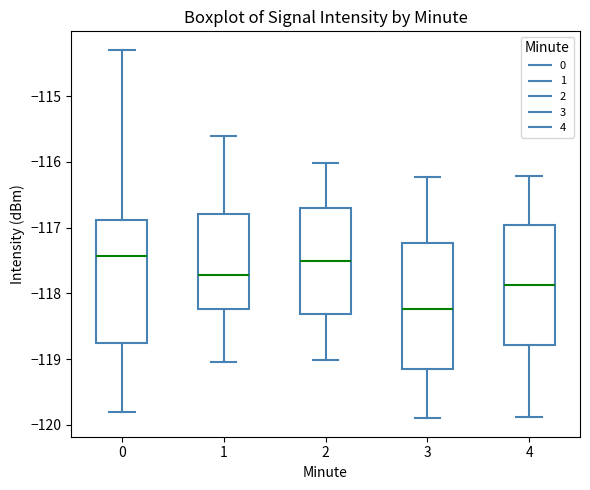

Reading left to right, read every box against the y-axis: the position of its median line, the range the box covers, and the ends of its whiskers. The values are not printed on the chart, so give them approximately, as read against the axis.

0: median -117.4, box -118.8 to -116.9, whiskers -119.8 to -114.3
1: median -117.7, box -118.2 to -116.8, whiskers -119.0 to -115.6
2: median -117.5, box -118.3 to -116.7, whiskers -119.0 to -116.0
3: median -118.2, box -119.2 to -117.2, whiskers -119.9 to -116.2
4: median -117.9, box -118.8 to -117.0, whiskers -119.9 to -116.2